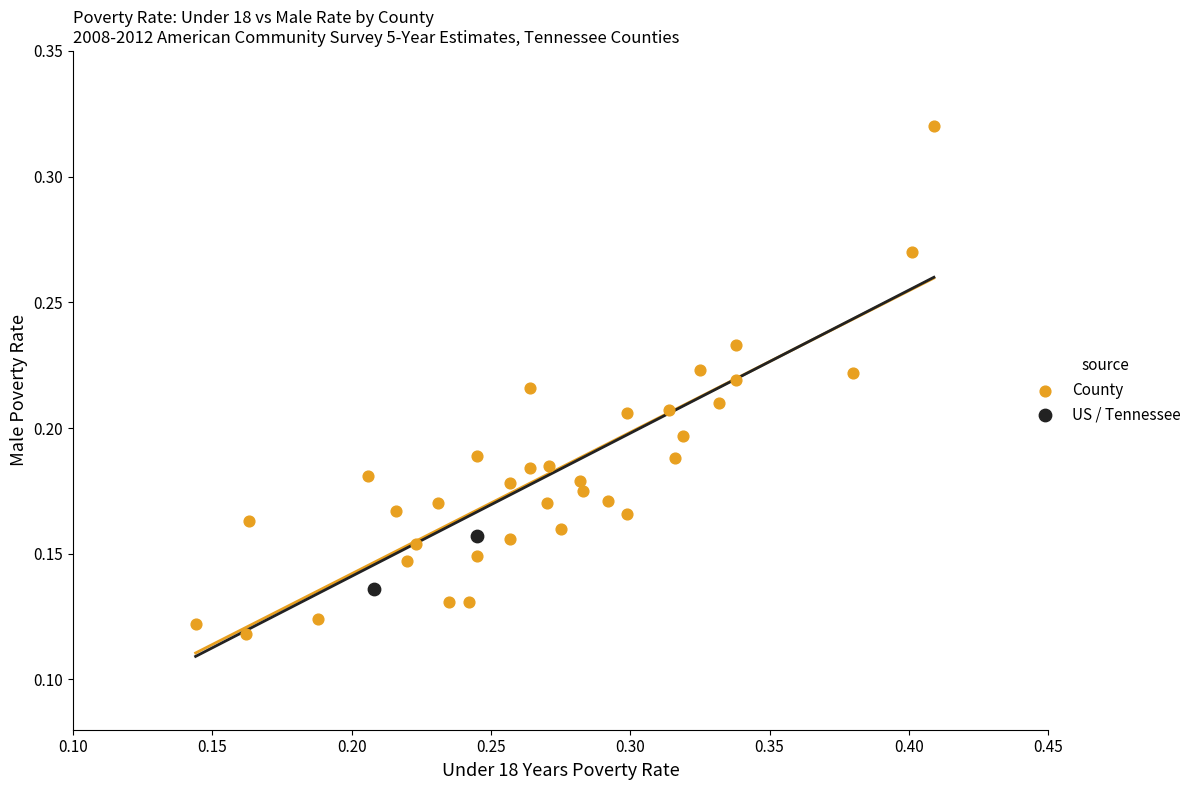

Which series contains the lowest Y value?

County